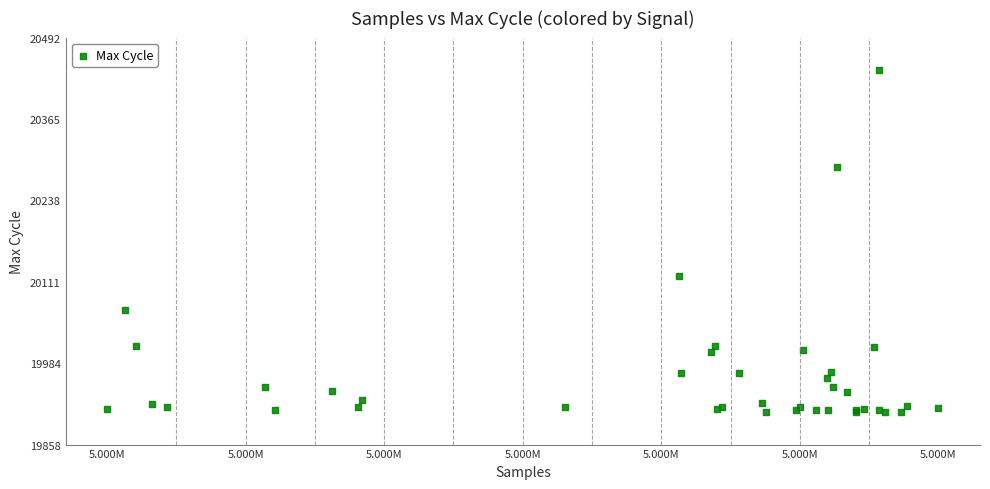

What Y value in the scatter plot is closest to 20175?

20121